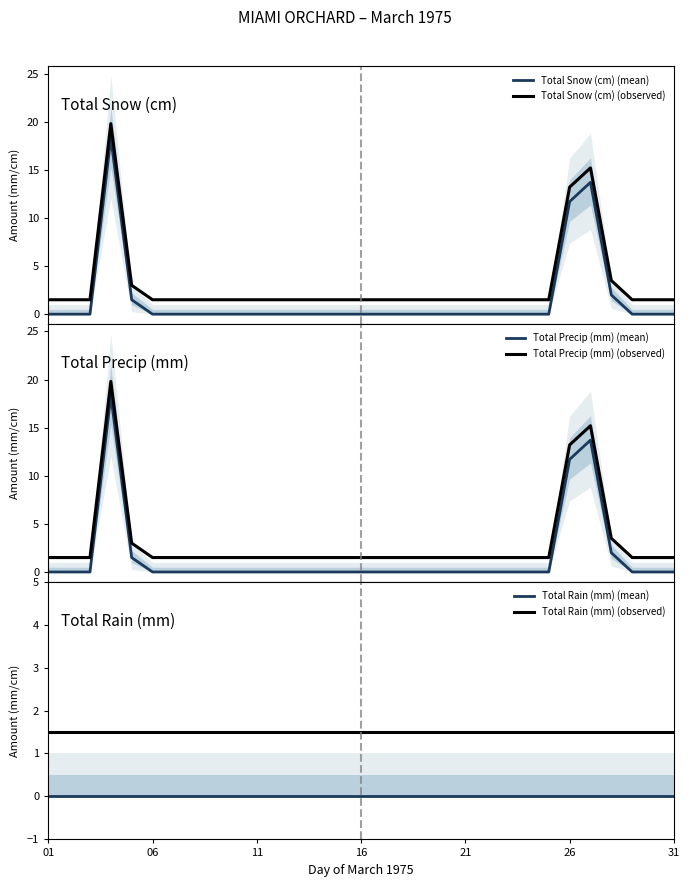

At how many categories does at least one series exceed 14?

2